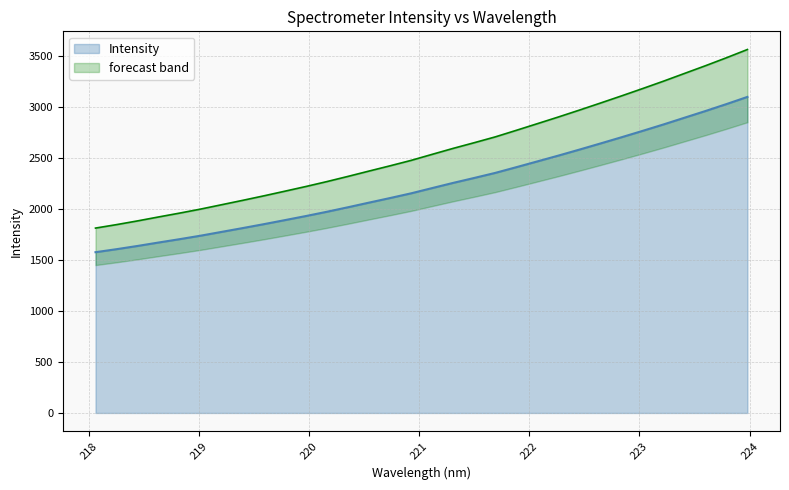

What is the greatest value displayed?

3098.1